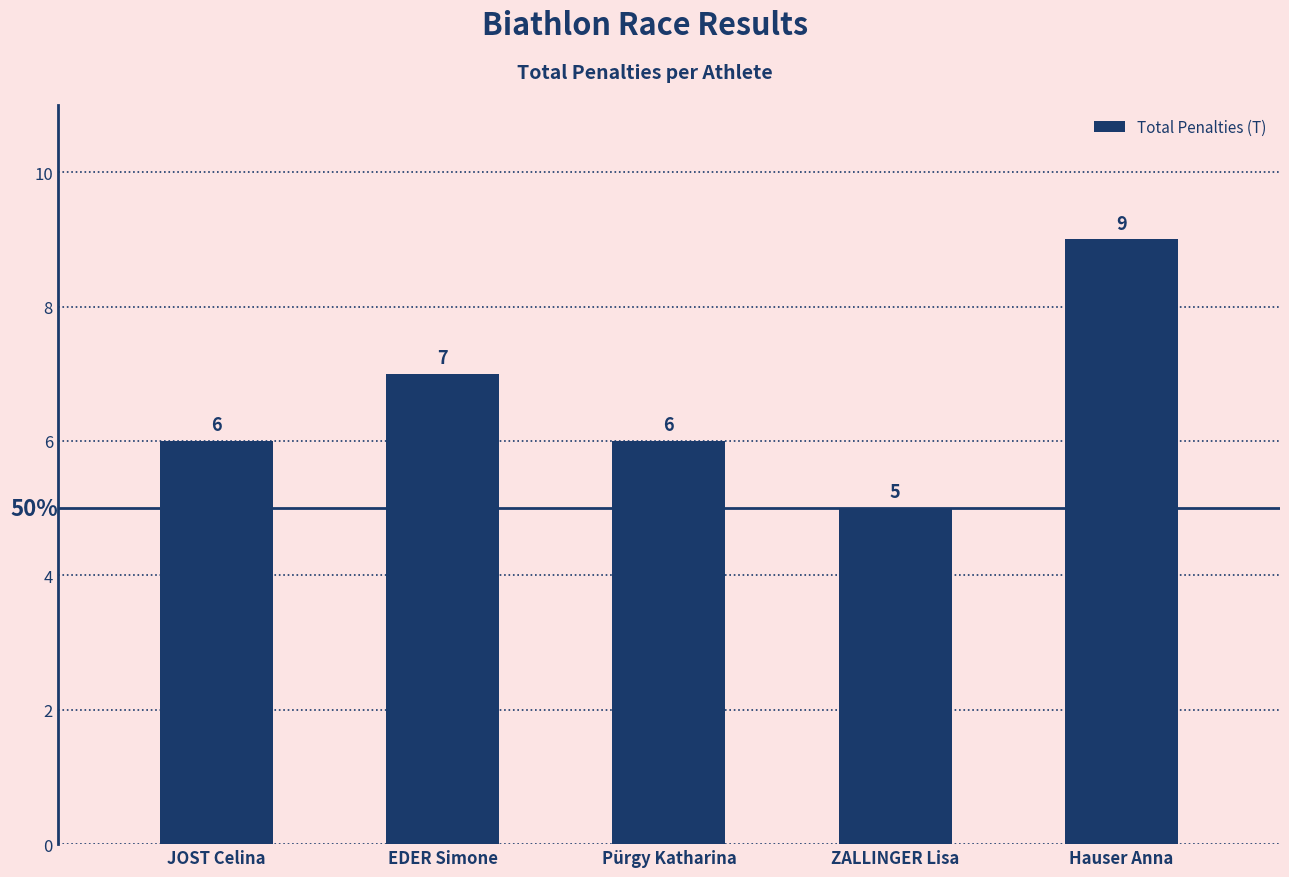

What is the smallest value displayed?

5